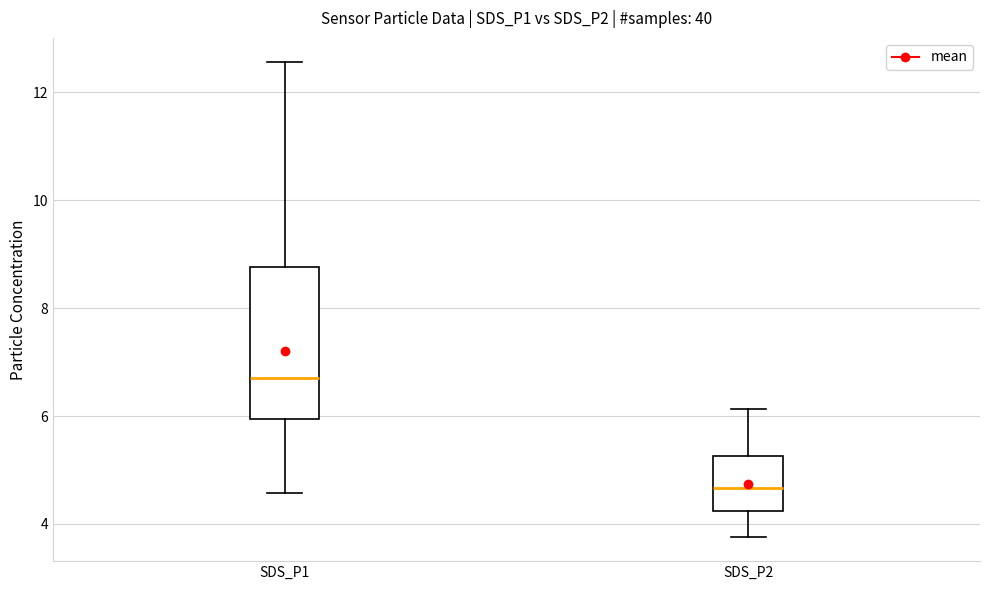

Reading left to right, transcribe this box plot: for each box, give where its median line is, the range the box spans, and where its two whiskers end, as read against the y-axis. The values are not printed on the chart, so give them approximately, as read against the axis.

SDS_P1: median 6.8, box 6.0 to 8.8, whiskers 4.6 to 12.6
SDS_P2: median 4.6, box 4.2 to 5.2, whiskers 3.8 to 6.2